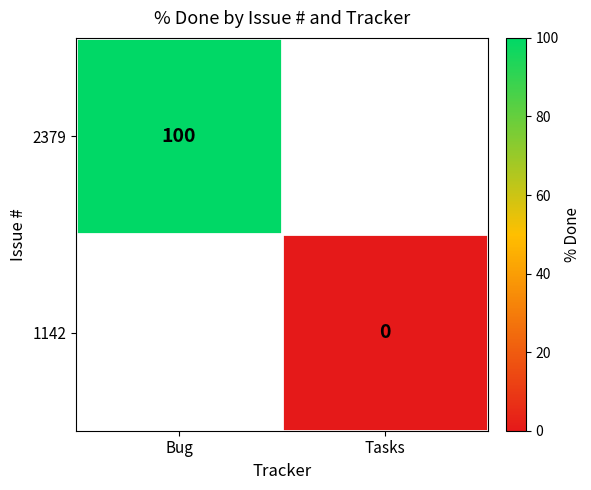

Is the value of 1142 at Tasks greater than the value of 2379 at Bug?

No